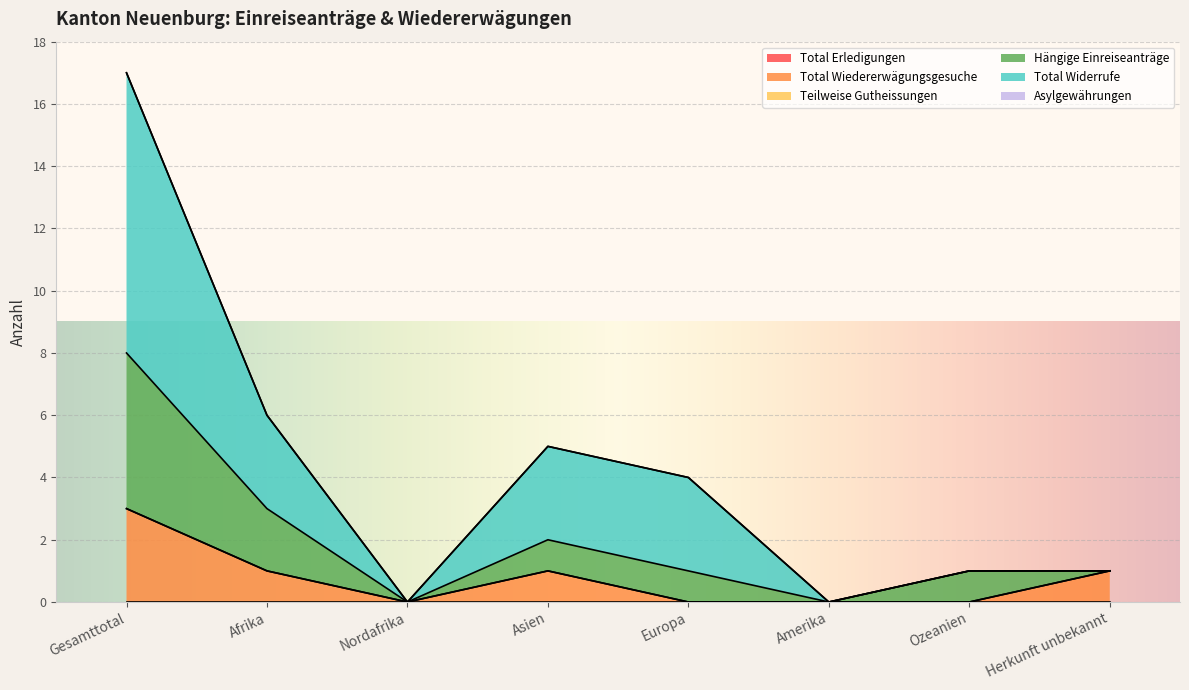

Reading left to right, extract all data points from this chart.

Total Wiedererwägungsgesuche: Gesamttotal=3	Afrika=1	Nordafrika=0	Asien=1	Europa=0	Amerika=0	Ozeanien=0	Herkunft unbekannt=1
Hängige Einreiseanträge: Gesamttotal=8	Afrika=3	Nordafrika=0	Asien=2	Europa=1	Amerika=0	Ozeanien=1	Herkunft unbekannt=1
Total Widerrufe: Gesamttotal=17	Afrika=6	Nordafrika=0	Asien=5	Europa=4	Amerika=0	Ozeanien=1	Herkunft unbekannt=1